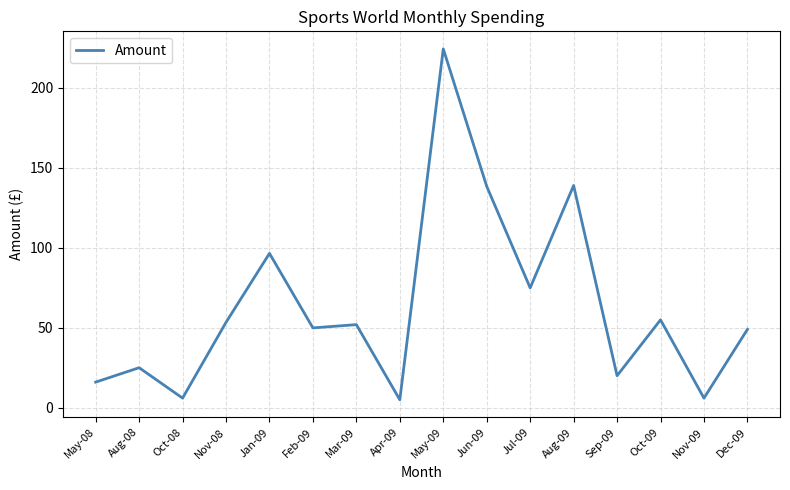

What is the minimum value shown in the chart?

5.0